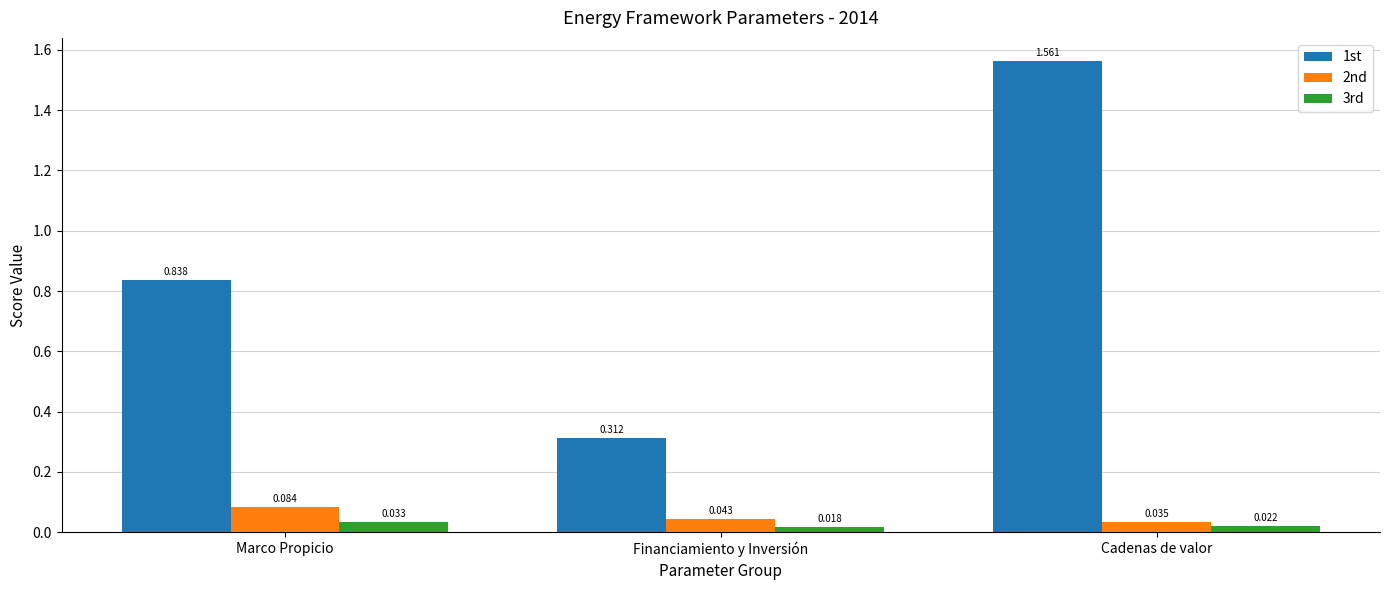

How many 1st values are between 0 and 1?

2